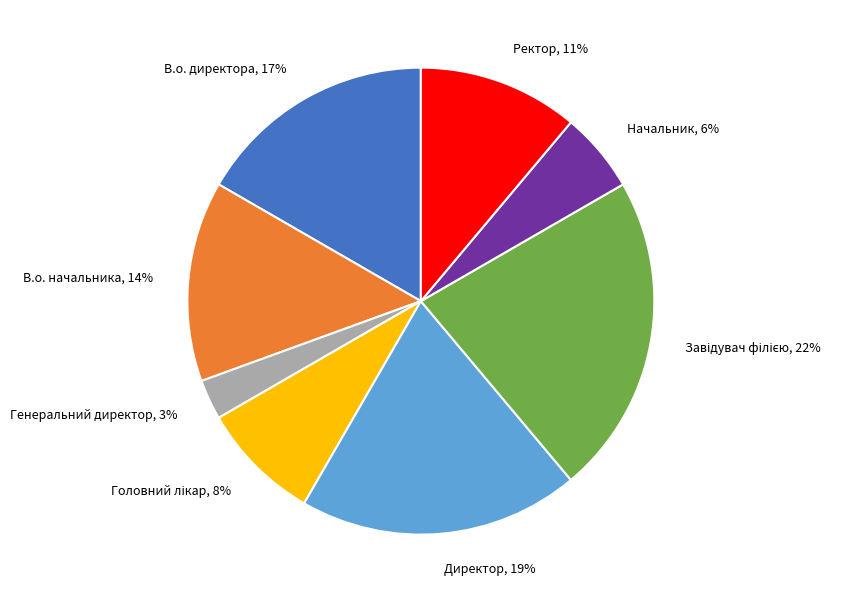

Which slice is the smallest?

Генеральний директор